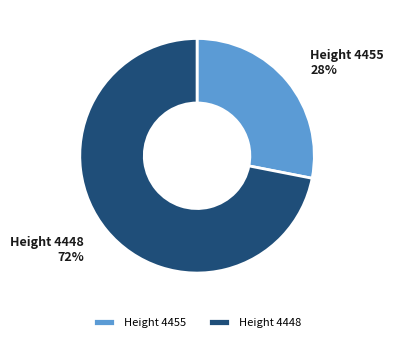

To the nearest percent, what is the difference between the largest and smallest slice percentages?

44%